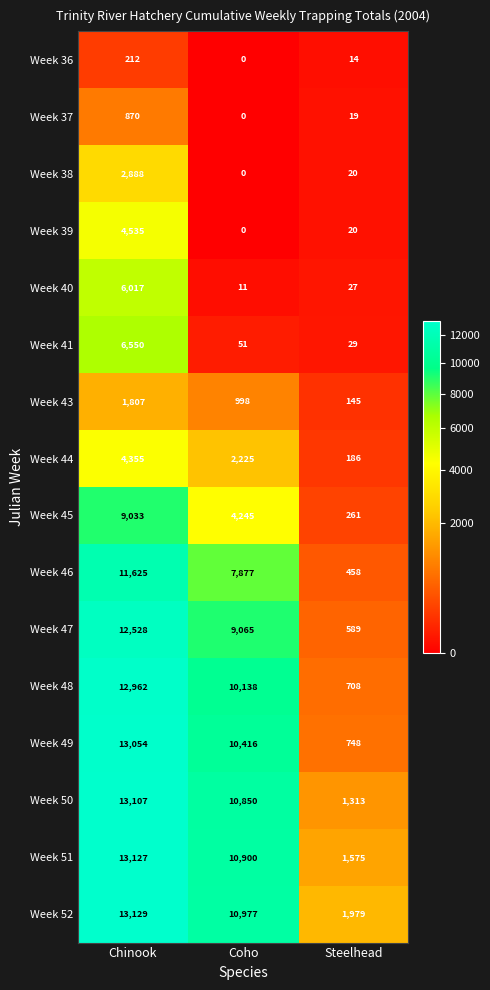

At how many categories does at least one series exceed 7428?

2